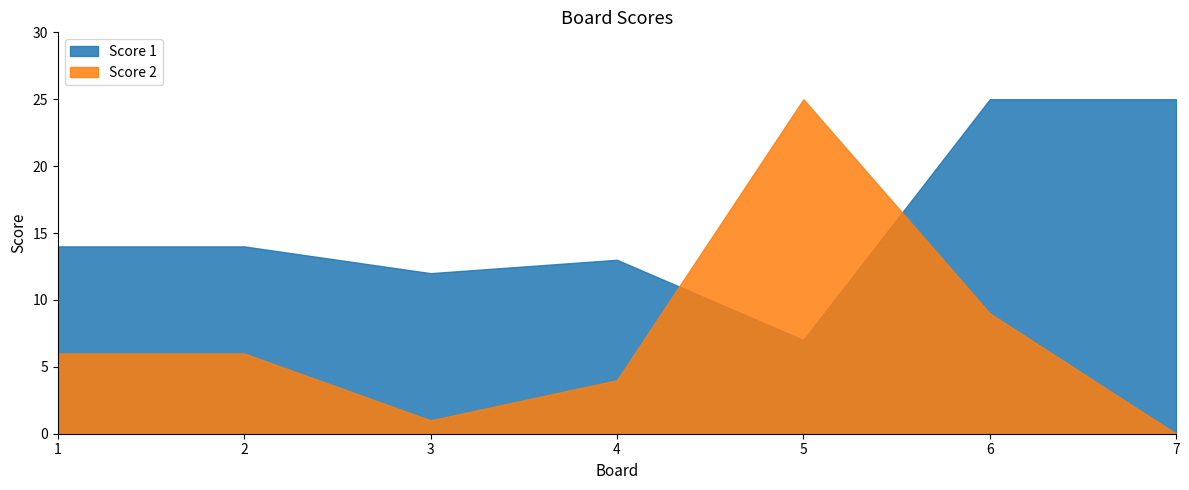

True or false: Score 1 has a value of 25 at 2.

False